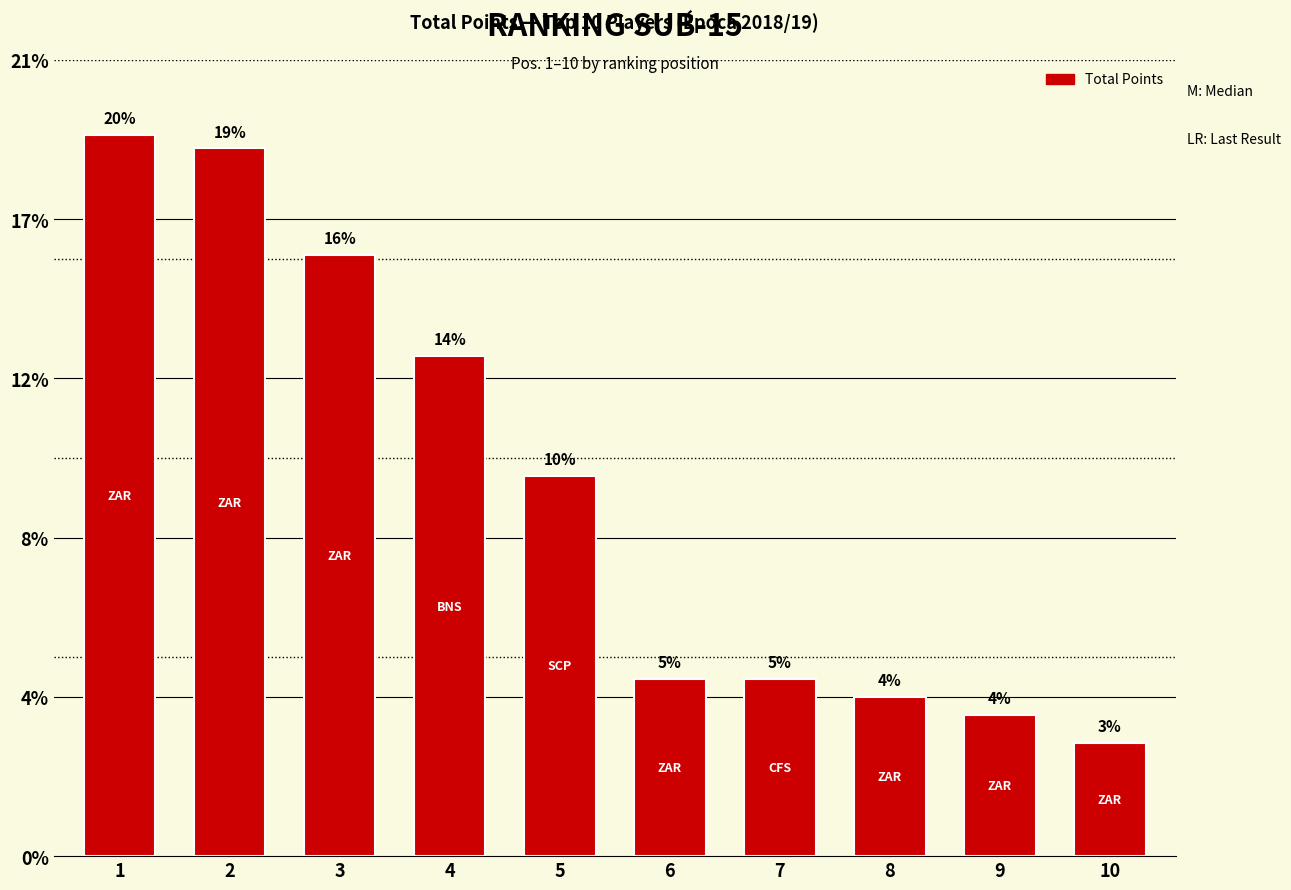

Which category has the highest value across all series?

1